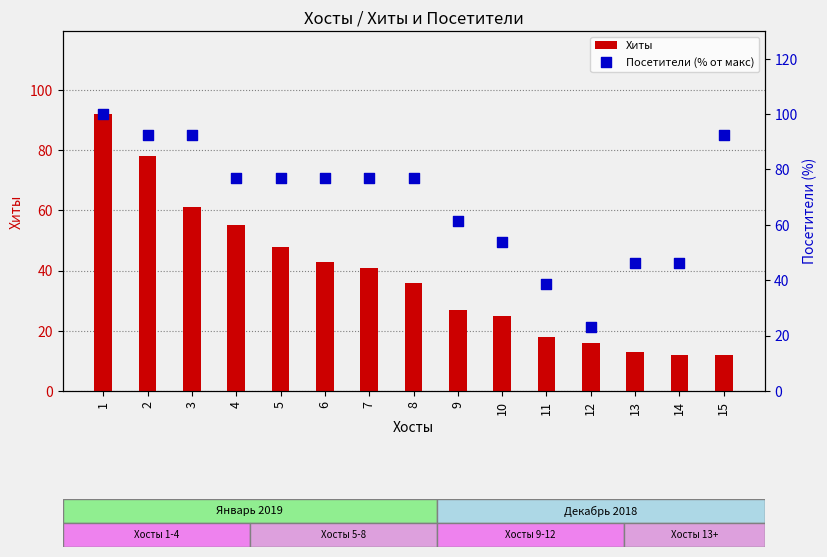

Which series has the largest total across all categories?

Посетители (% от макс)